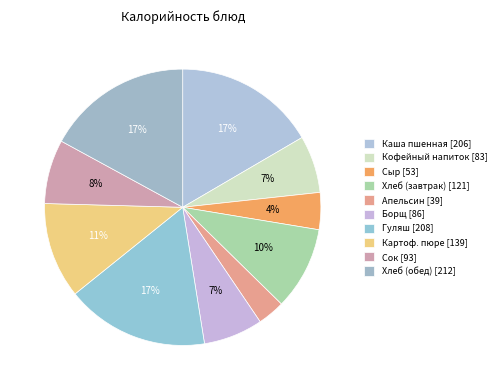

Count the number of slices in the pie.

10